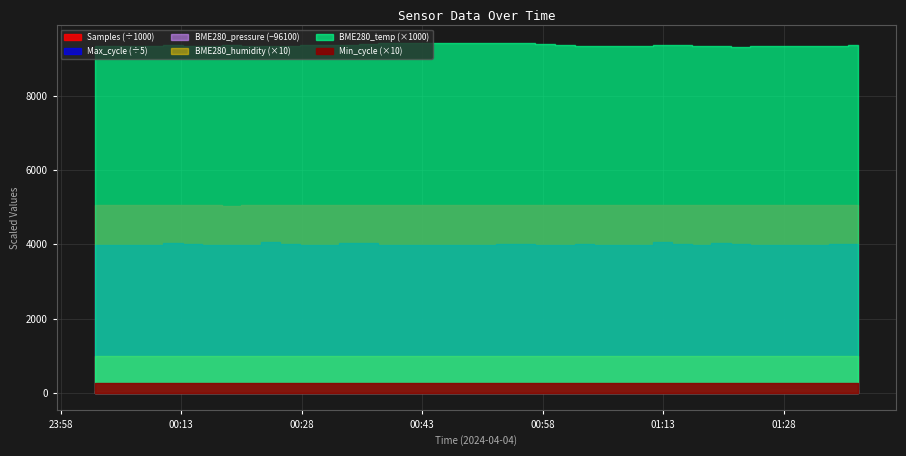

Does the chart display data point markers on the line(s)?

No